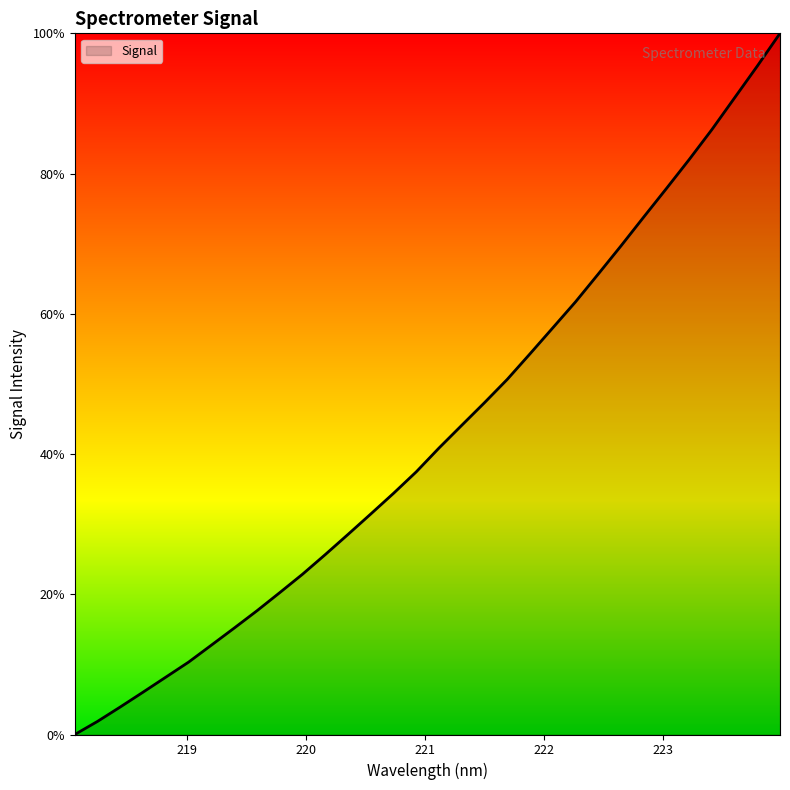

How many lines are shown in the chart?

1